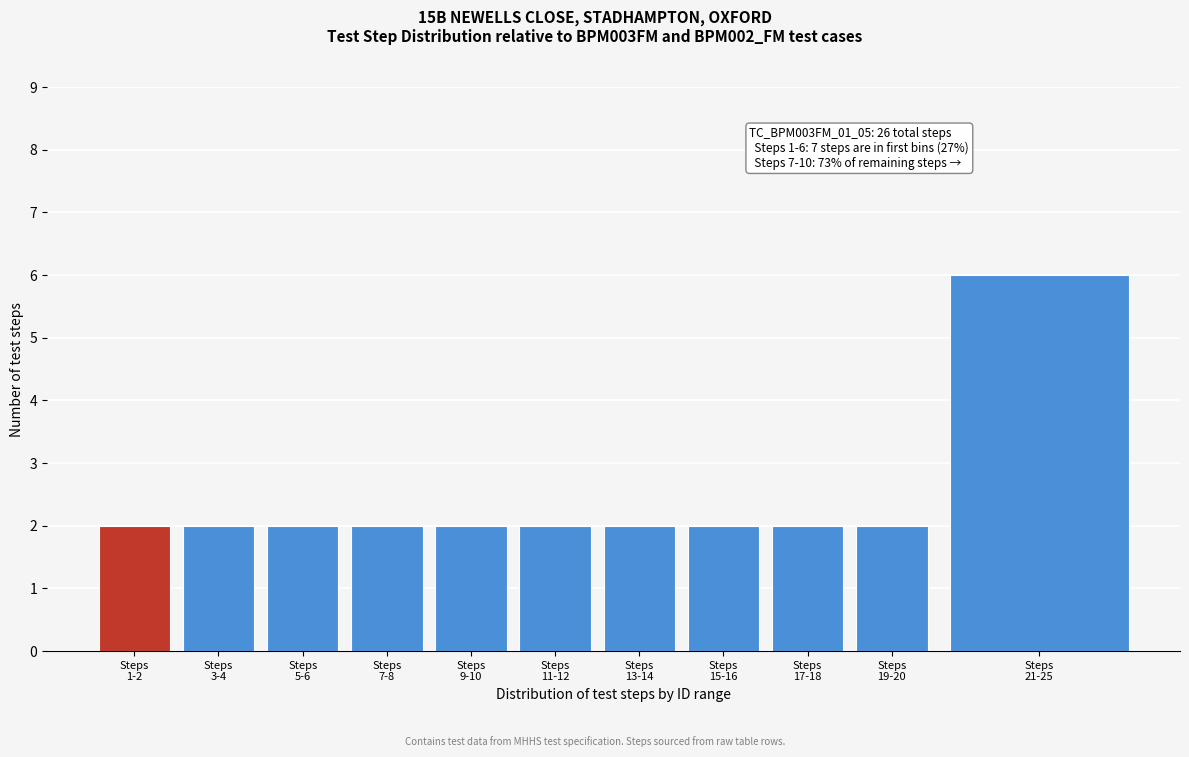

Reading left to right, transcribe all the data shown in this chart.

2	2	2	2	2	2	2	2	2	2	6